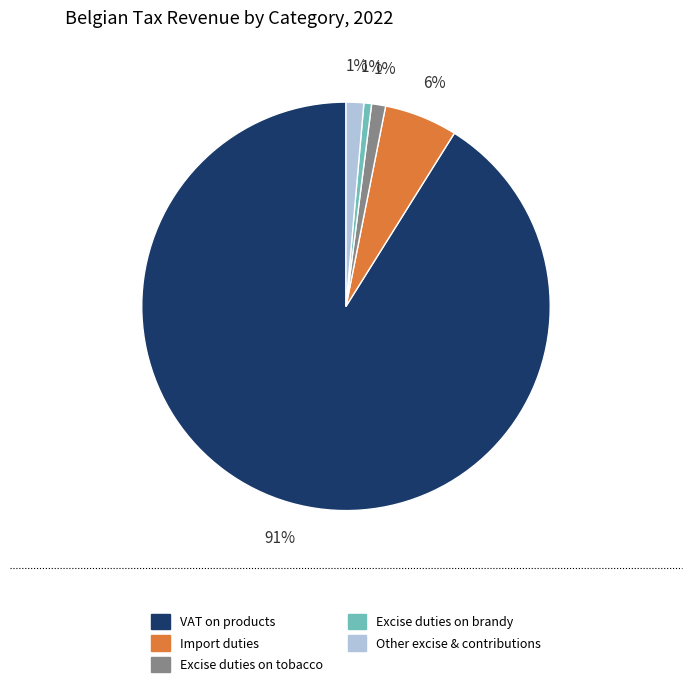

What is the largest slice in the pie chart?

VAT on products